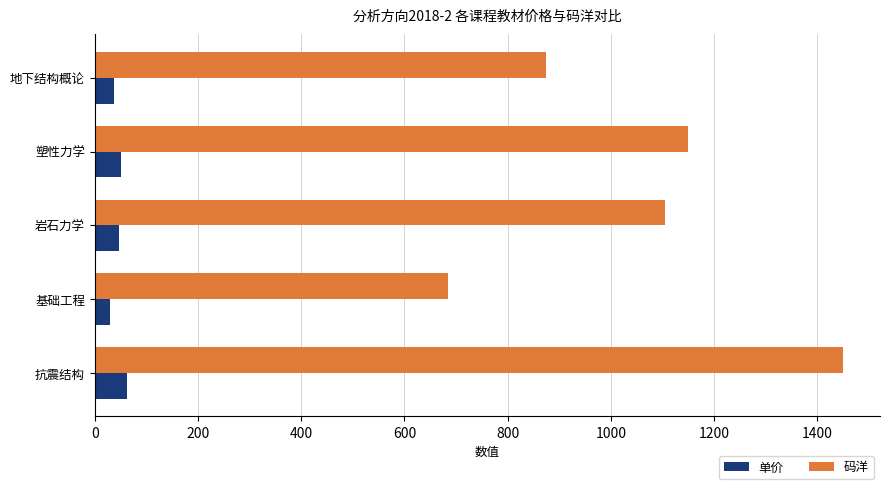

At which label does 码洋 reach its minimum?

基础工程